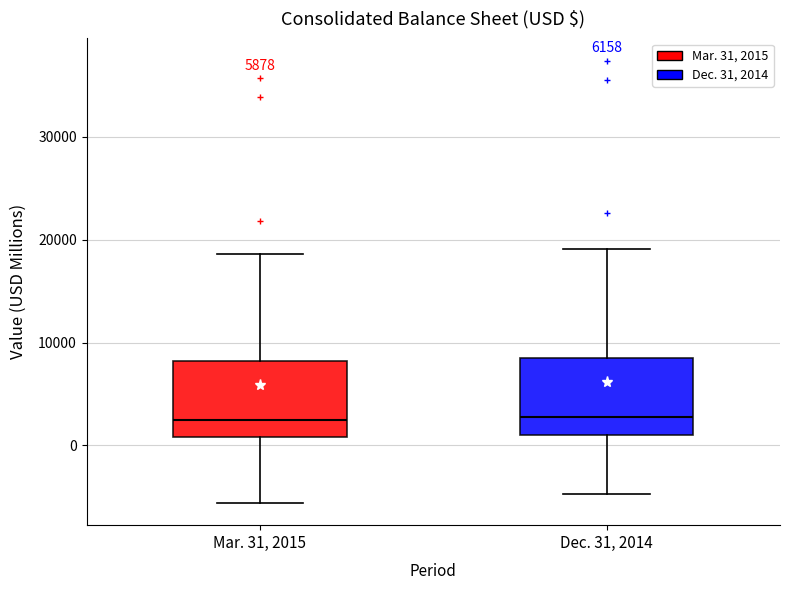

Reading left to right, transcribe this box plot: for each box, give where its median line is, the range the box spans, and where its two whiskers end, as read against the y-axis. The values are not printed on the chart, so give them approximately, as read against the axis.

Mar. 31, 2015: median 2000, box 1000 to 8000, whiskers -6000 to 19000
Dec. 31, 2014: median 3000, box 1000 to 9000, whiskers -5000 to 19000